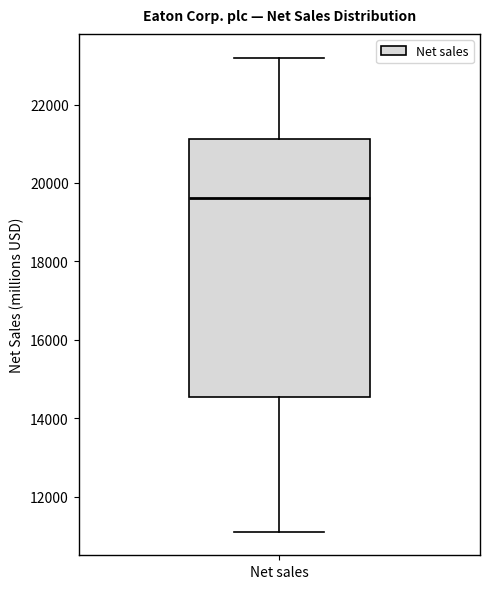

Where is the lower edge of the box for Net sales on the y-axis? The values are not printed on the chart, so give them approximately, as read against the axis.

14600